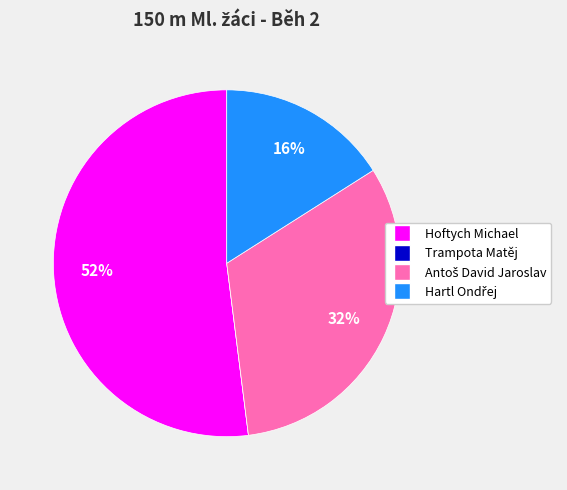

What percentage is the Hoftych Michael slice, to the nearest percent?

52%